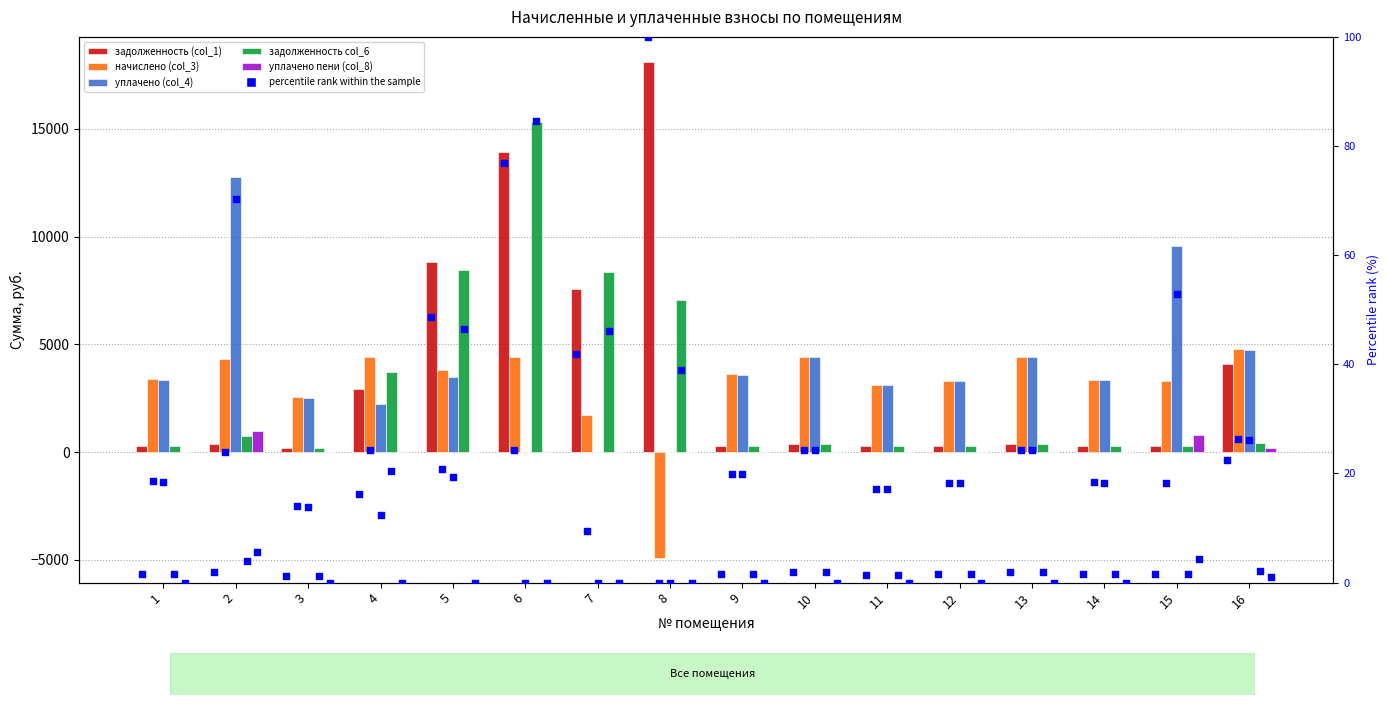

At how many categories does at least one series exceed 9826?

3